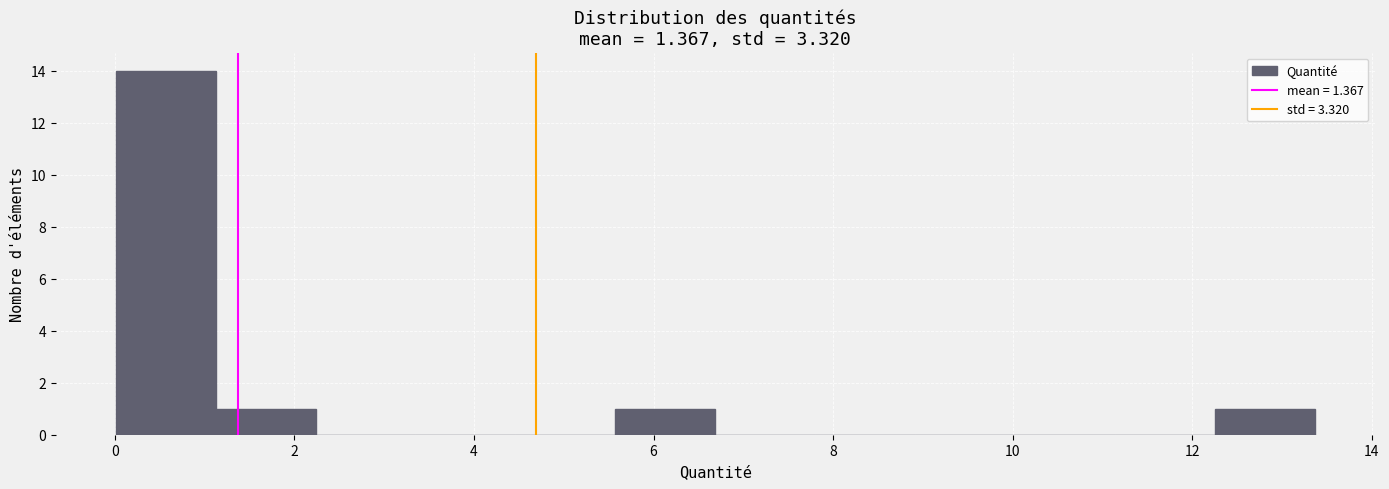

How tall is the bar that spans 5.6 to 6.6 on the x-axis? Neither the bar edges nor the heights are printed on the chart, so give them approximately, as read against the axes.

1